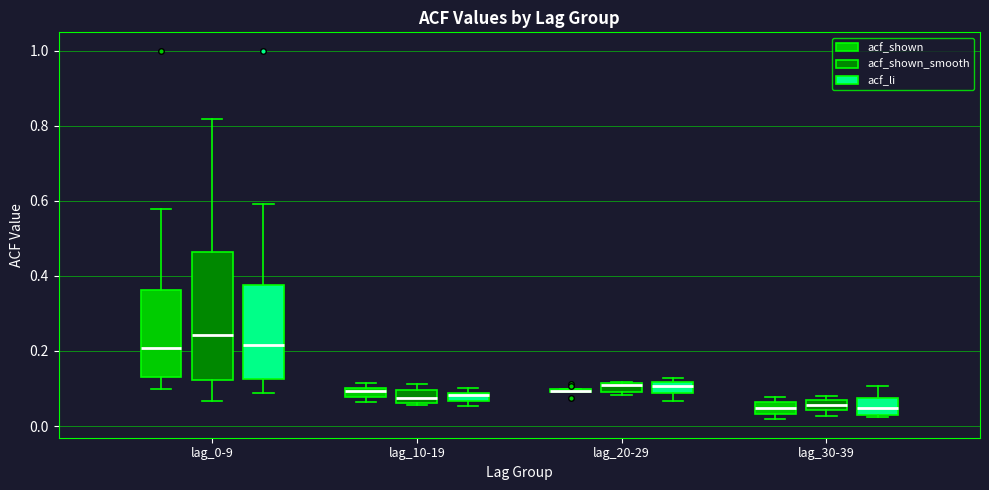

Where is the lower edge of the box for lag_30-39 (acf_shown_smooth) on the y-axis? The values are not printed on the chart, so give them approximately, as read against the axis.

0.04